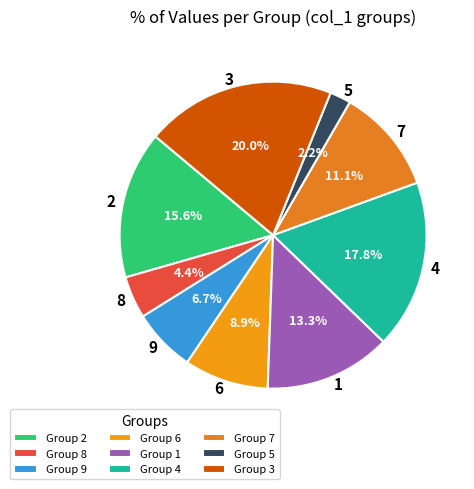

Count the number of slices in the pie.

9